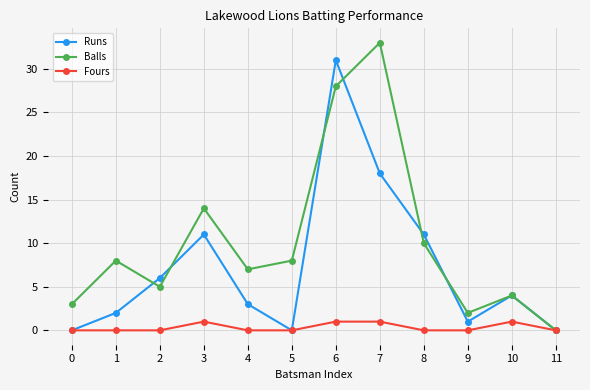

Reading left to right, extract all data points from this chart.

Runs: 0=0	1=2	2=6	3=11	4=3	5=0	6=31	7=18	8=11	9=1	10=4	11=0
Balls: 0=3	1=8	2=5	3=14	4=7	5=8	6=28	7=33	8=10	9=2	10=4	11=0
Fours: 0=0	1=0	2=0	3=1	4=0	5=0	6=1	7=1	8=0	9=0	10=1	11=0